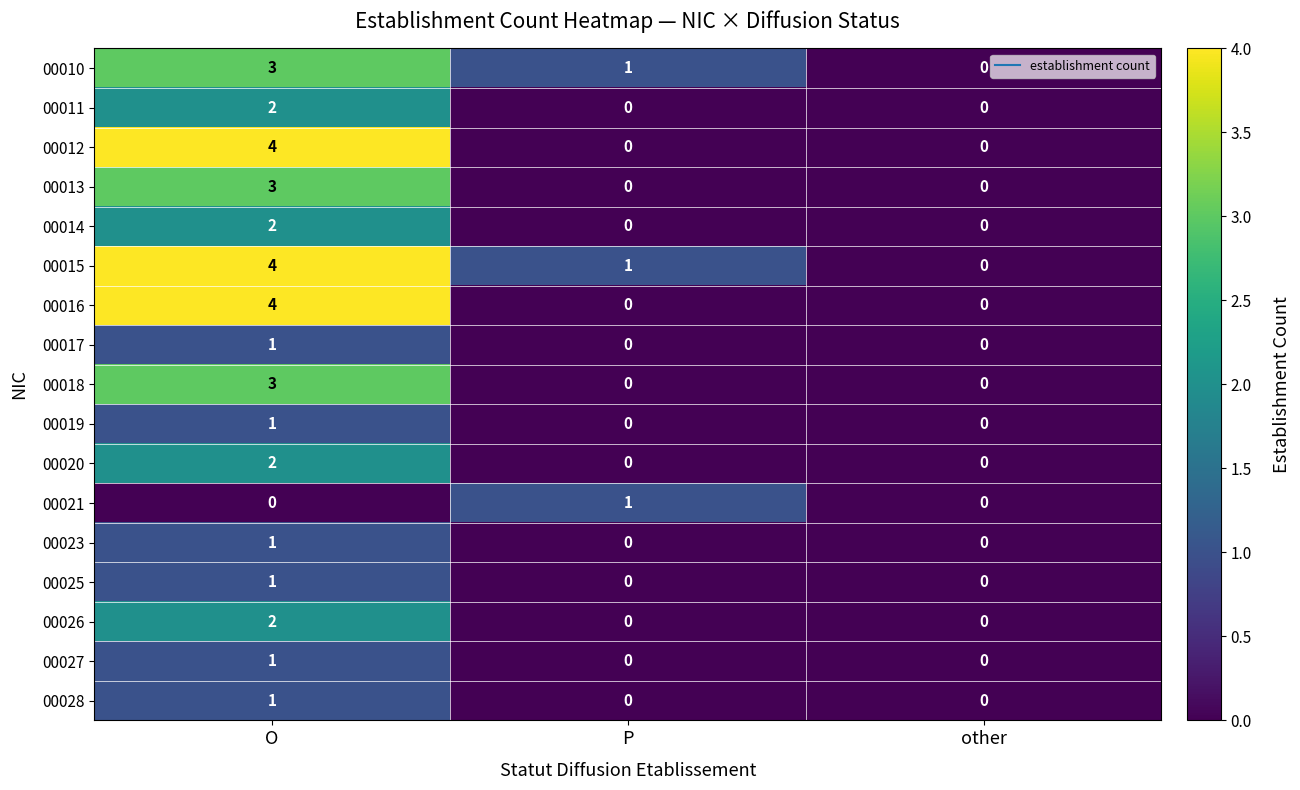

The 00020 series shows -1 at other. True or false?

False